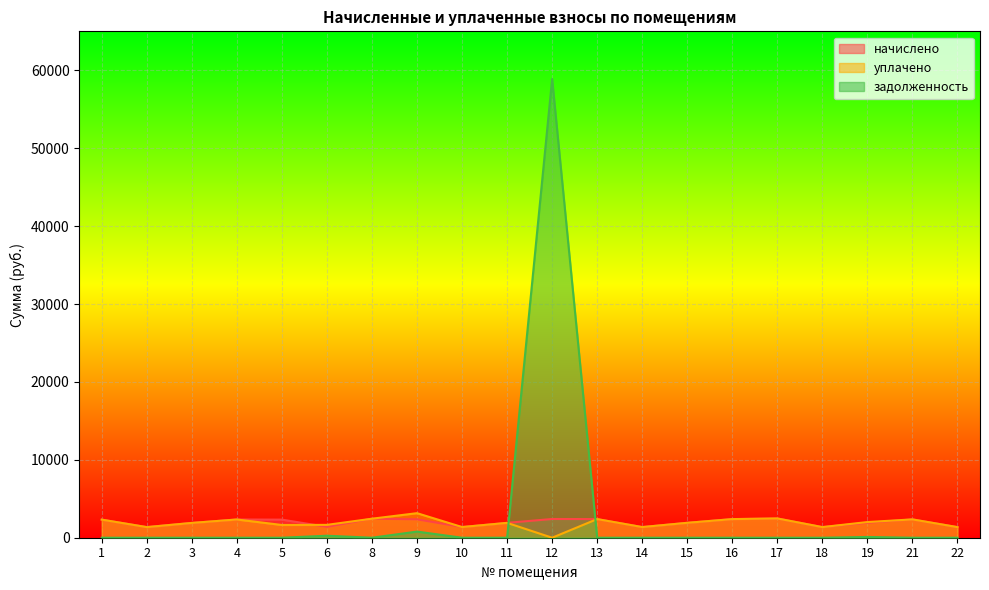

Which category has the highest value across all series?

12